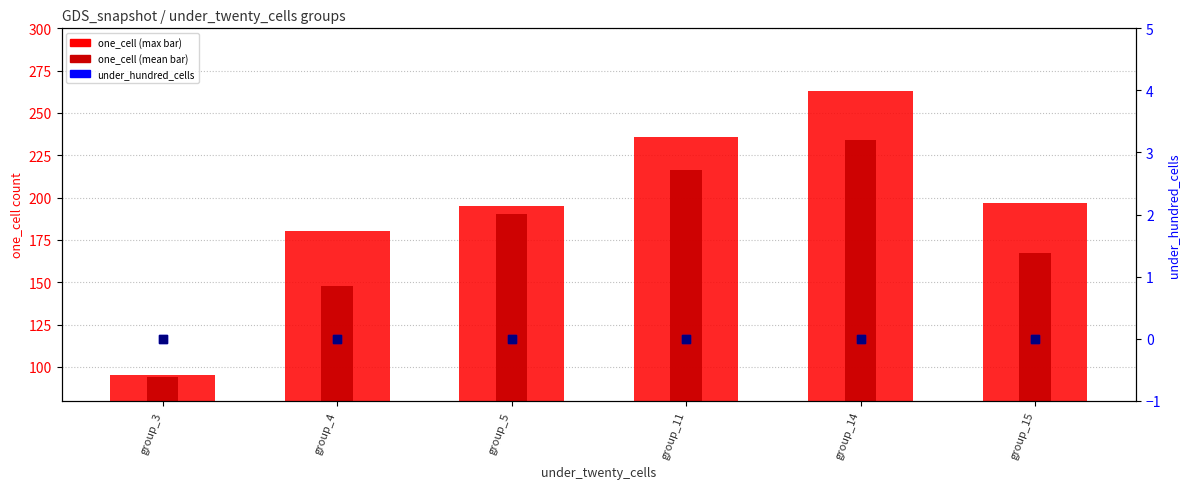

Which series reaches the maximum Y coordinate?

one_cell (max)